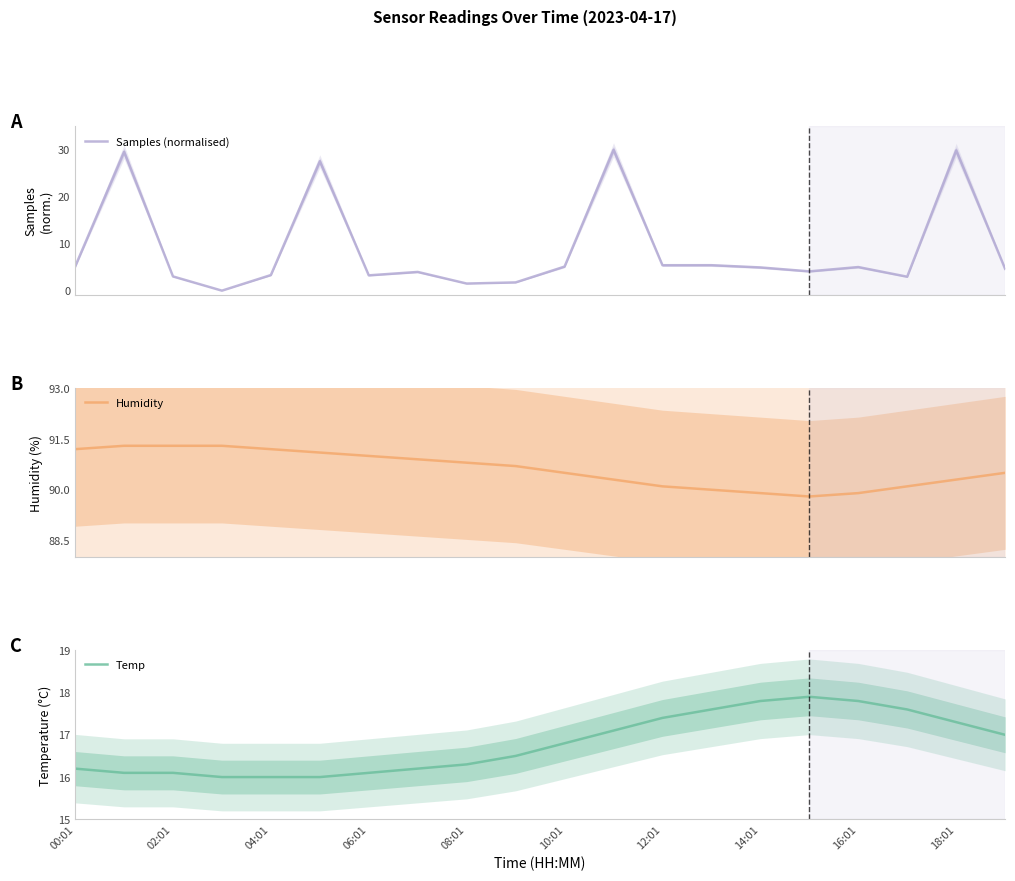

What is the value of the Samples (normalised) point at the 11th from the left?

5.1